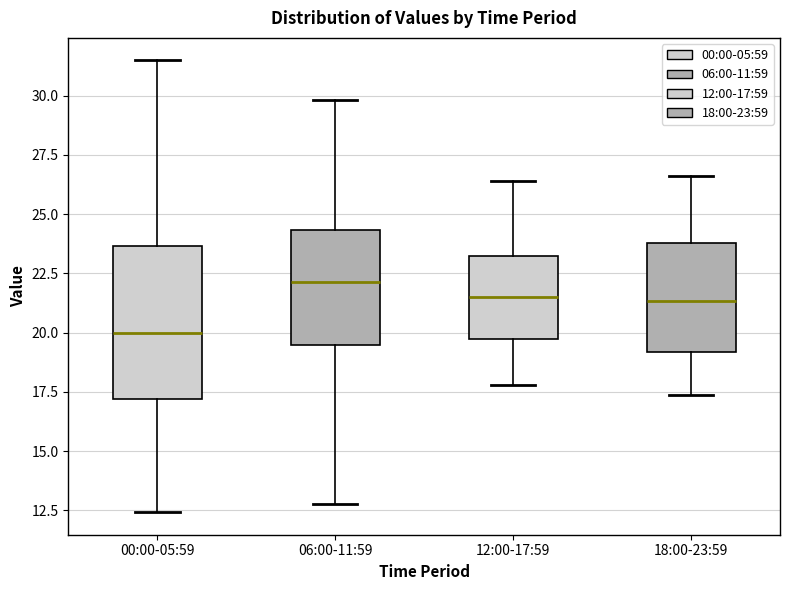

Where is the upper edge of the box for 00:00-05:59 on the y-axis? The values are not printed on the chart, so give them approximately, as read against the axis.

23.5